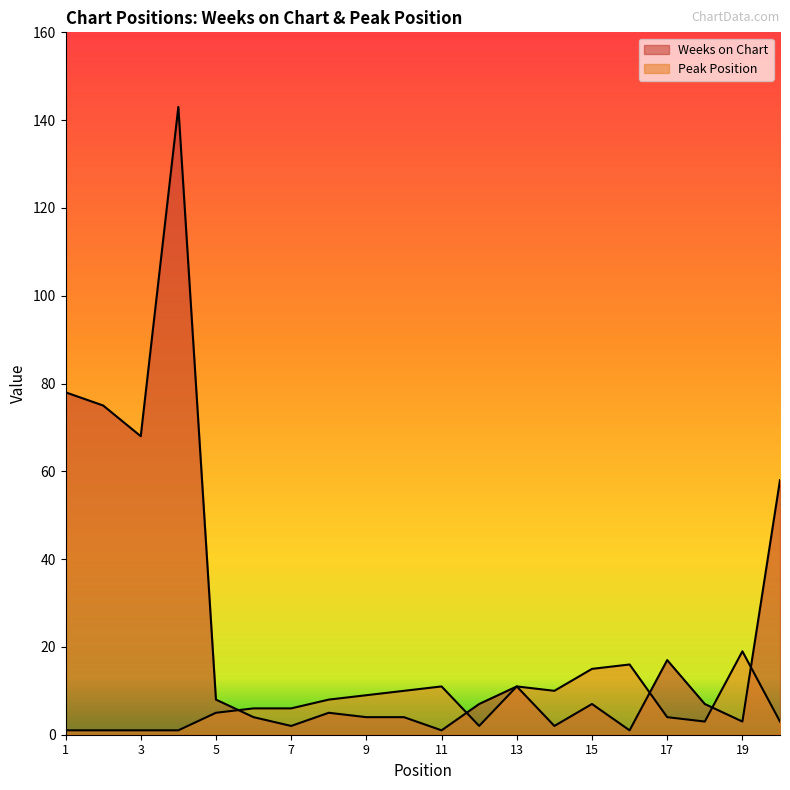

Rank the series by their maximum value, from lowest to highest.

Peak Position, Weeks on Chart